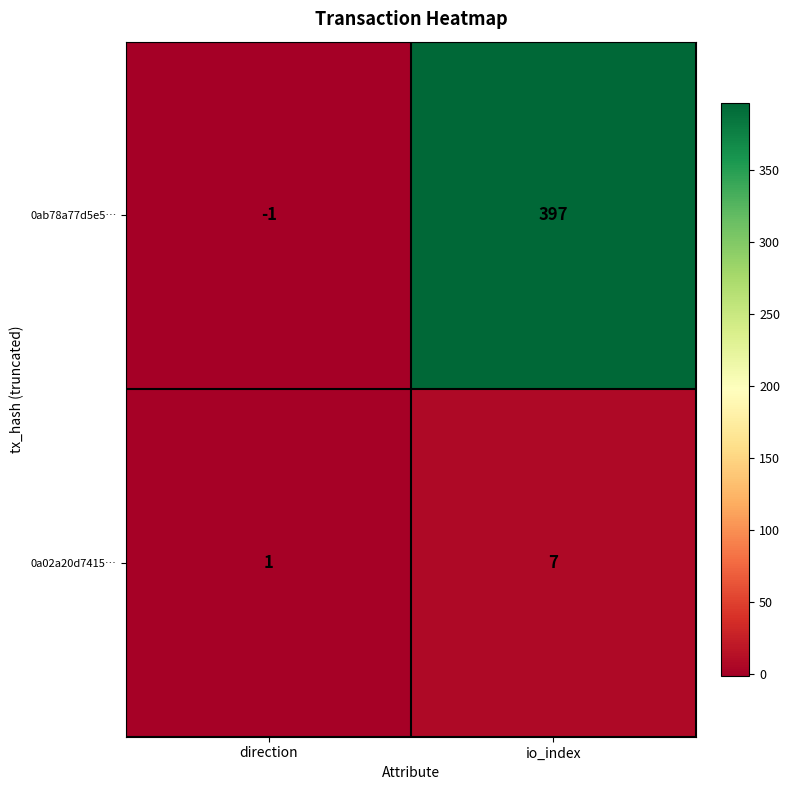

What is the average value of the 0a02a20d7415… series?

4